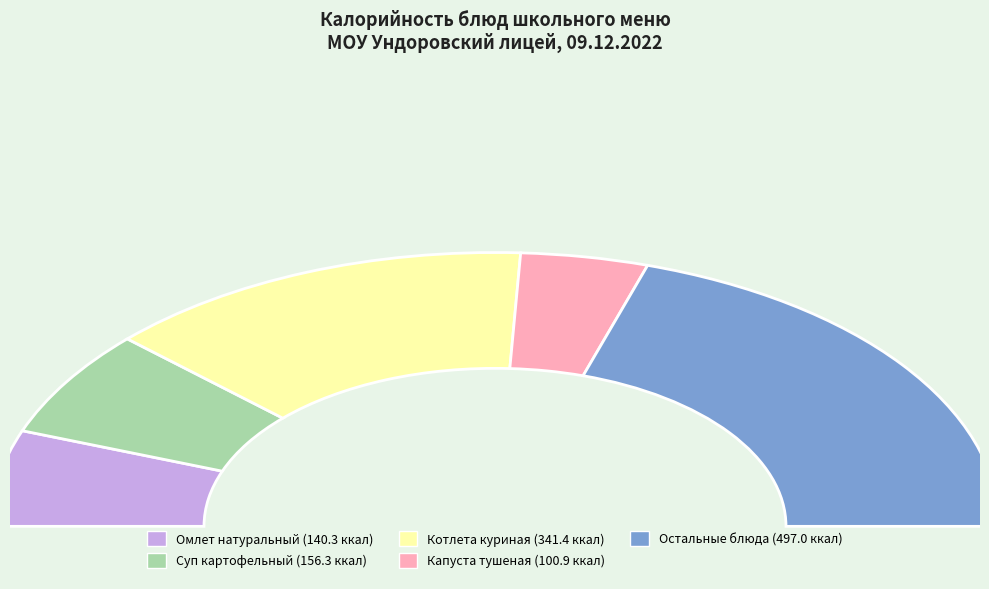

To the nearest percent, what portion does Суп картофельный represent?

13%